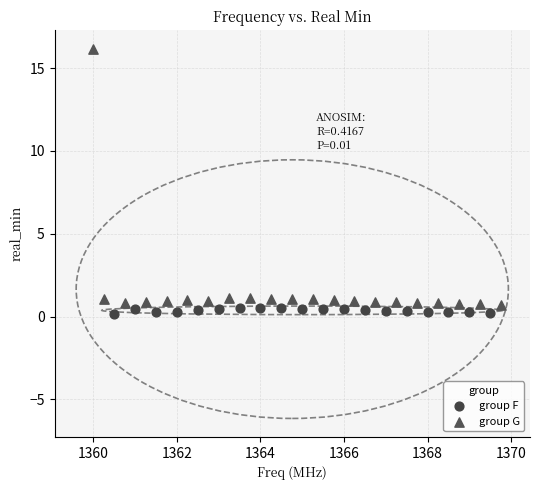

Which series reaches the maximum Y coordinate?

group G